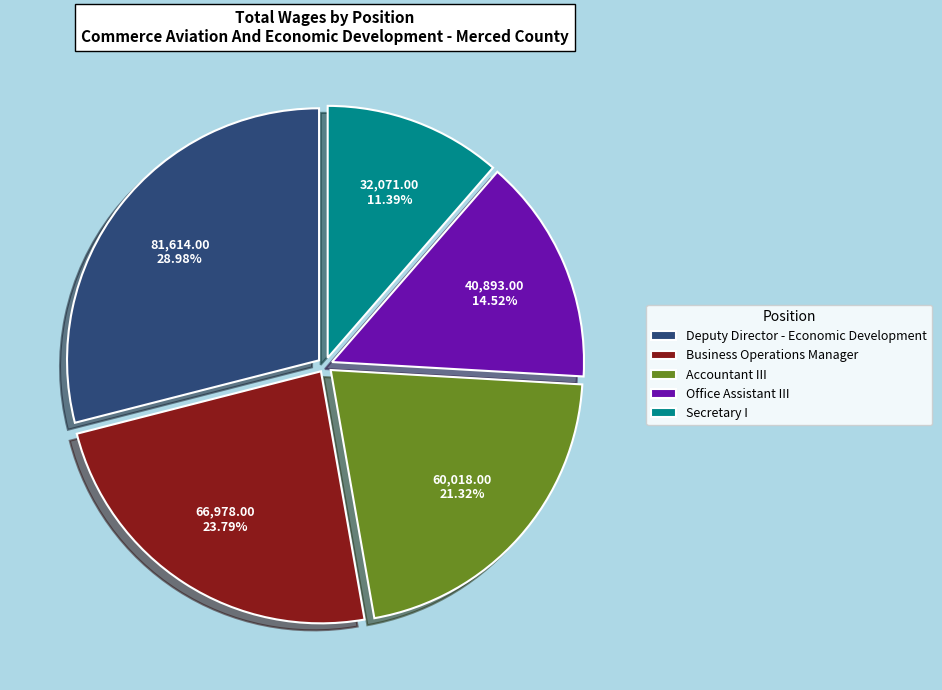

Which slice is the largest?

Deputy Director - Economic Development